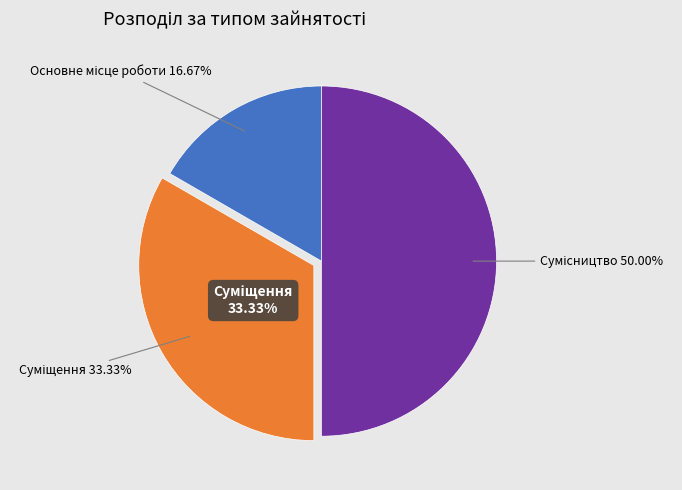

What is the change in value from Основне місце роботи to Сумісництво?

+2